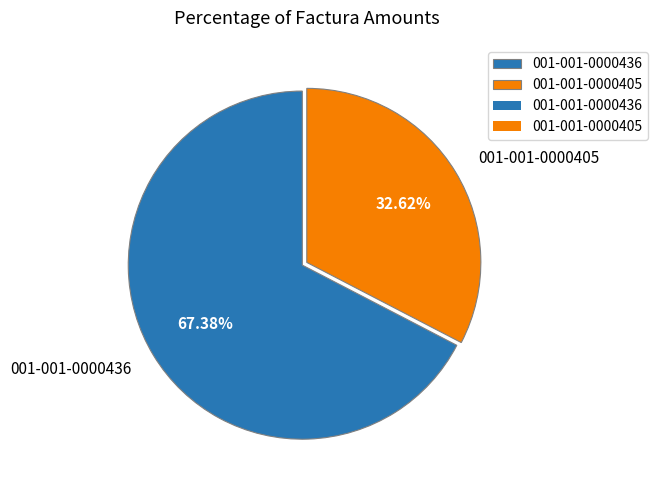

How many slices are in this pie chart?

2